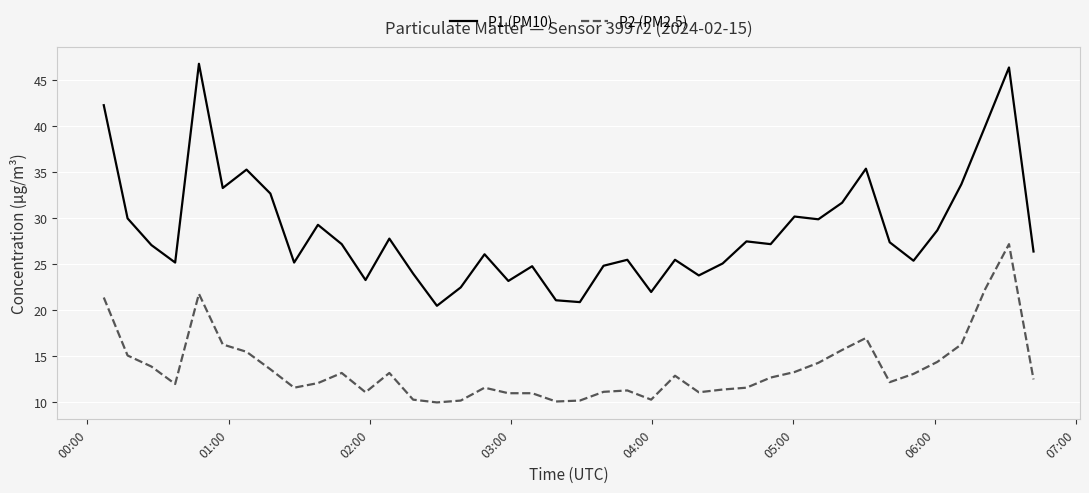

What is the difference between the maximum and minimum values in the P1 (PM10) series?

26.3